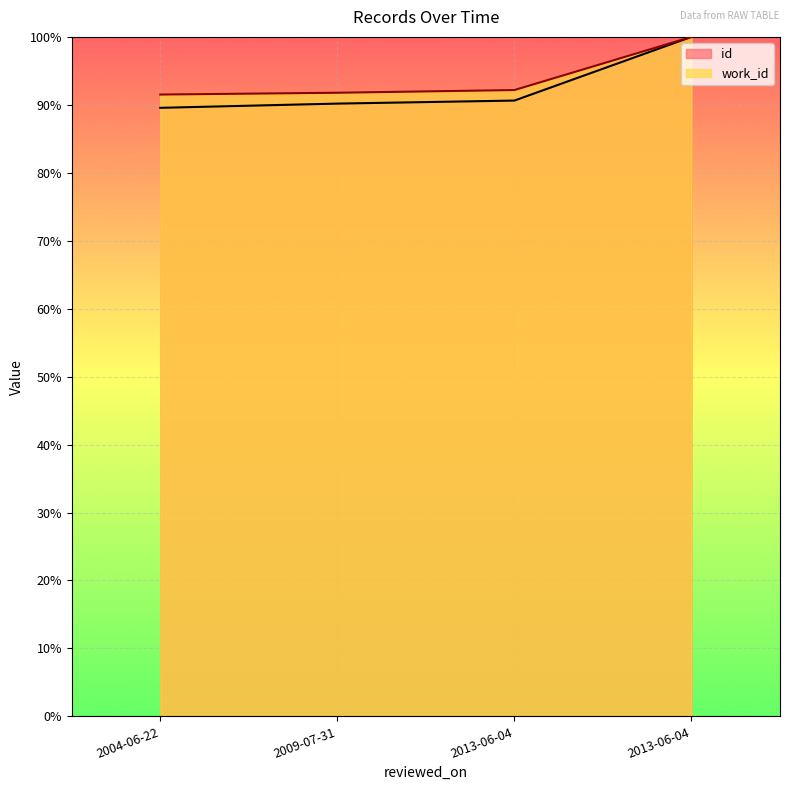

Which series has the largest range (max minus min)?

id